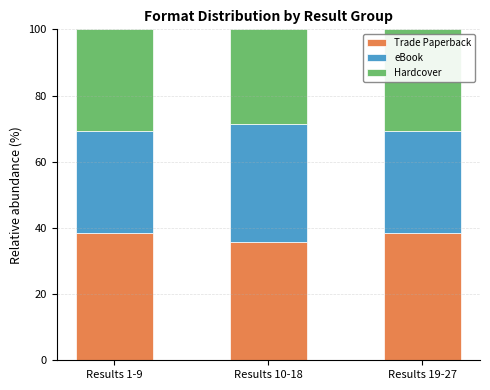

How many bars are there in total?

3